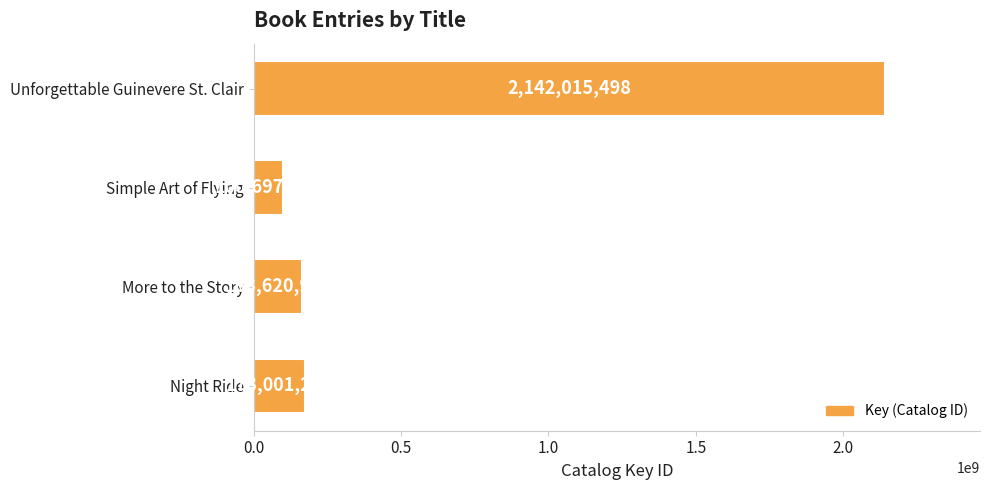

List the labels in order of value, largest first.

Unforgettable Guinevere St. Clair, Night Ride, More to the Story, Simple Art of Flying